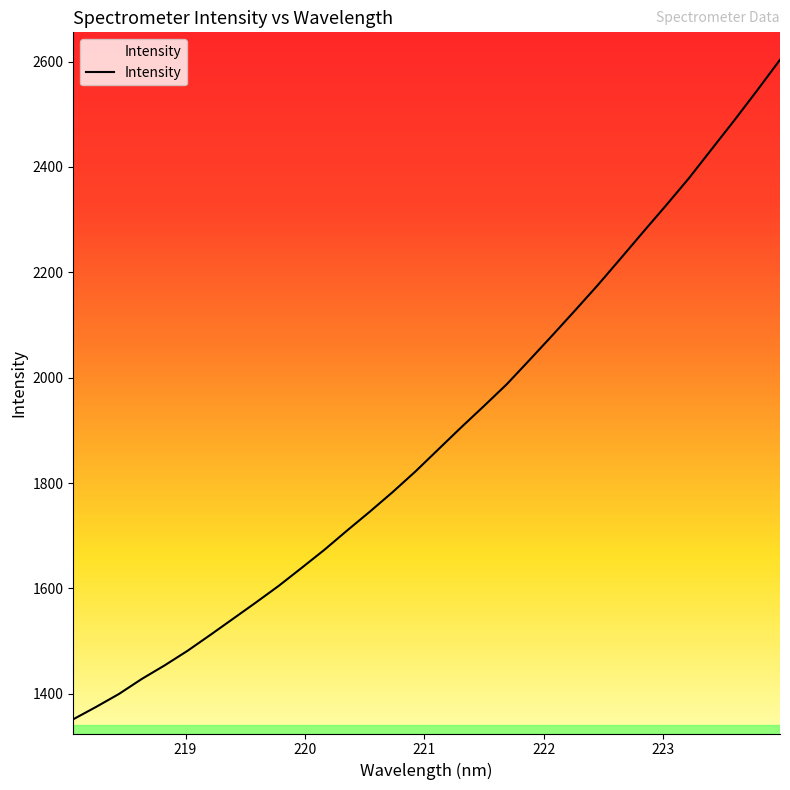

Reading left to right, what are all the values shown in this chart?

1351.6	1375.1	1399.6	1428.1	1453.8	1481.4	1511.5	1542.3	1573.1	1604.7	1638.6	1673.0	1709.8	1745.7	1782.8	1822.0	1863.8	1905.4	1946.0	1987.3	2033.3	2080.0	2127.5	2175.6	2226.0	2276.9	2327.1	2378.5	2433.7	2488.7	2545.4	2603.3